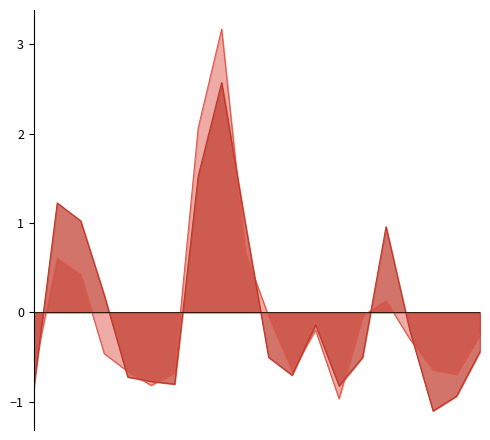

What are all the series names shown in the legend?

P1, P2